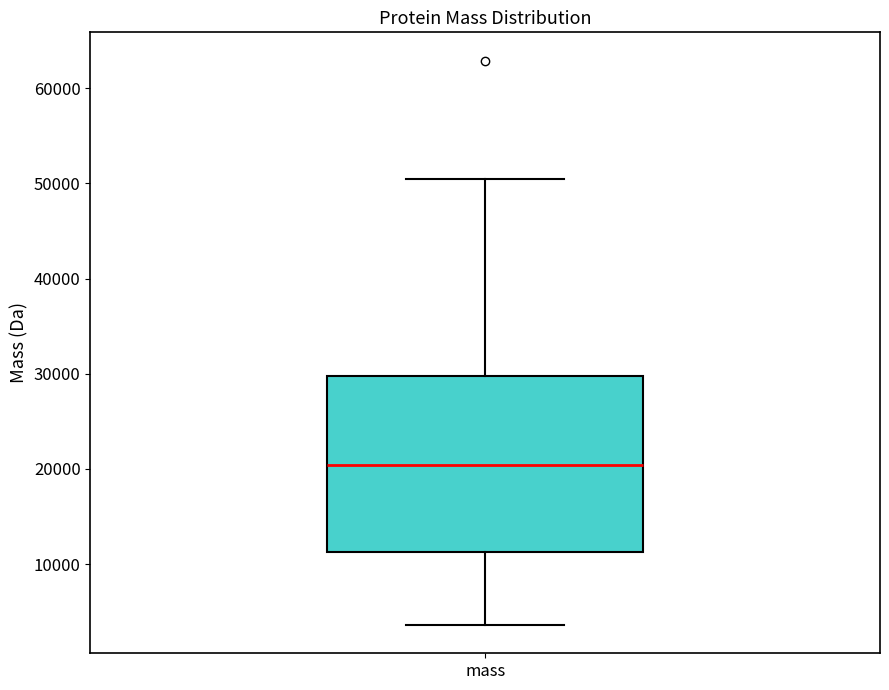

Read this box plot against the y-axis: the position of the median line, the range covered by the box, and the ends of both whiskers. The values are not printed on the chart, so give them approximately, as read against the axis.

median 20000, box 11000 to 30000, whiskers 4000 to 50000